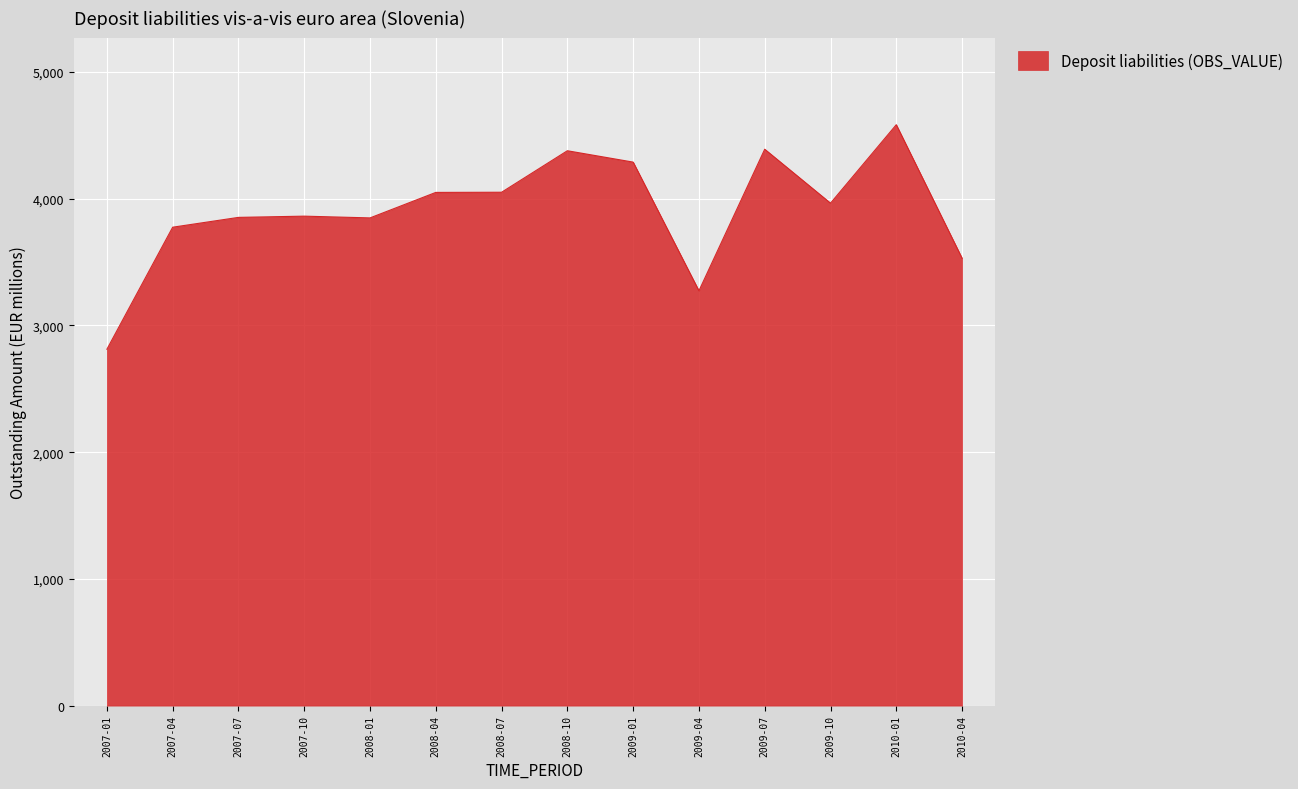

What is the change in value from 2007-04 to 2009-10?

+189.9